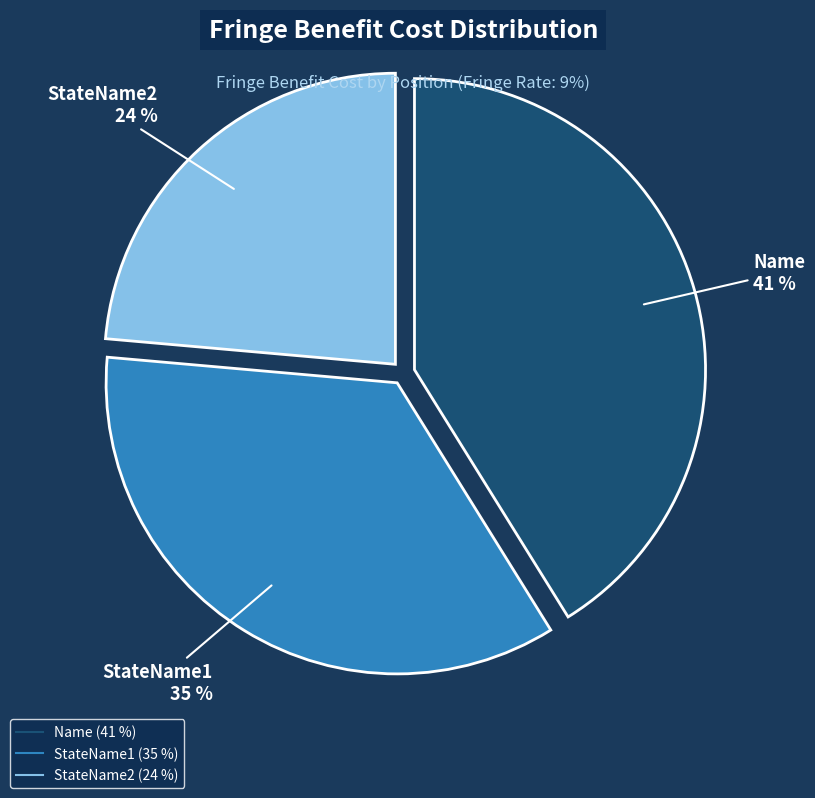

Does StateName1 represent more than half of the total?

No